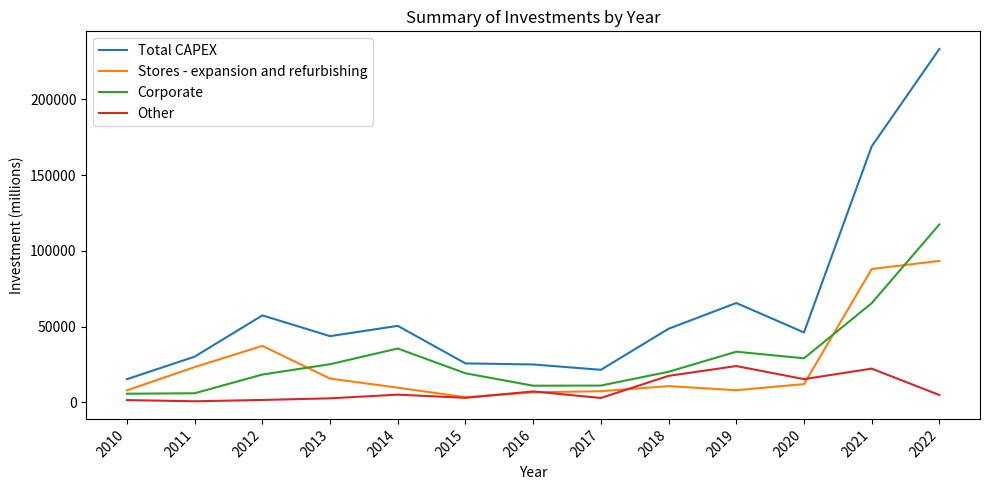

What is the maximum value shown in the chart?

233143.0